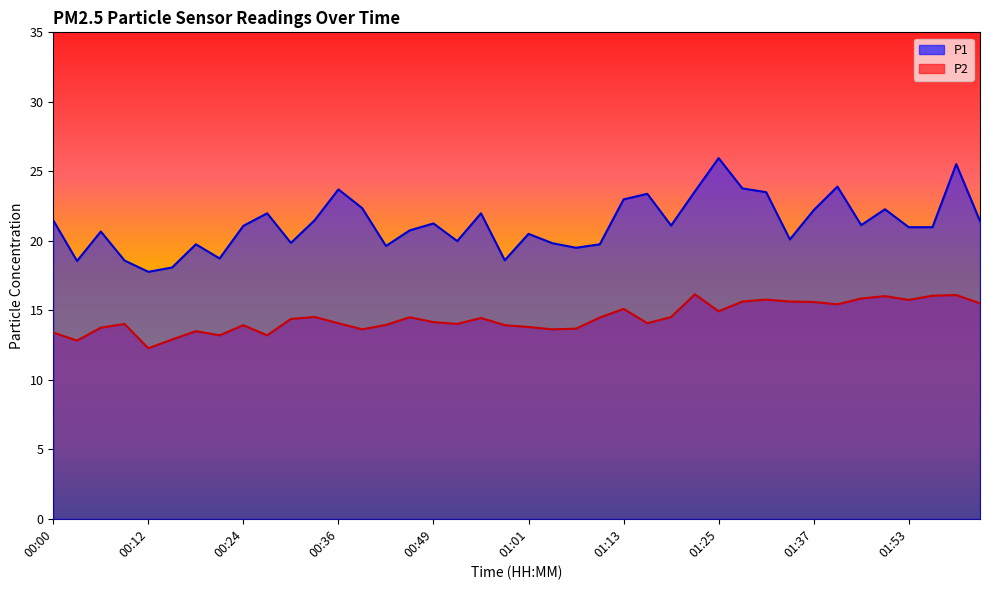

At which category does P2 reach its first local peak?

00:09